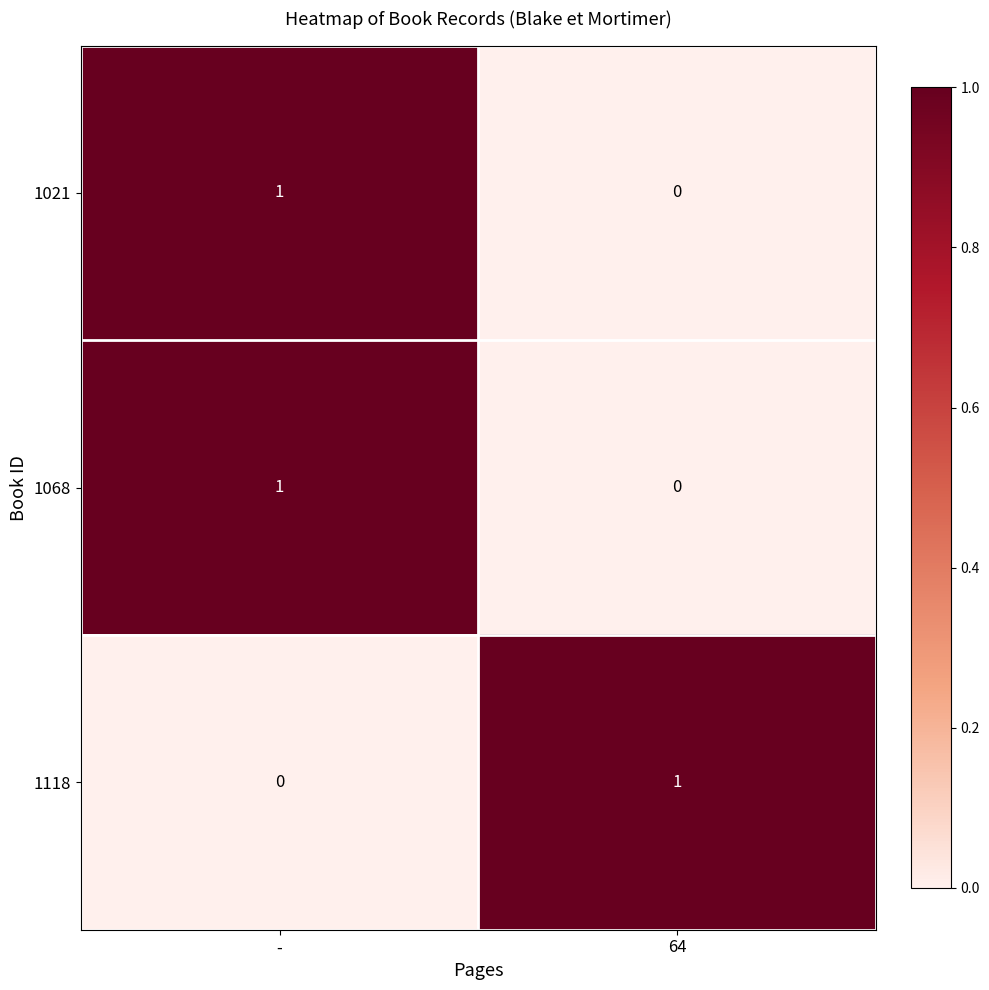

Is the value of 1118 at - greater than the value of 1068 at -?

No